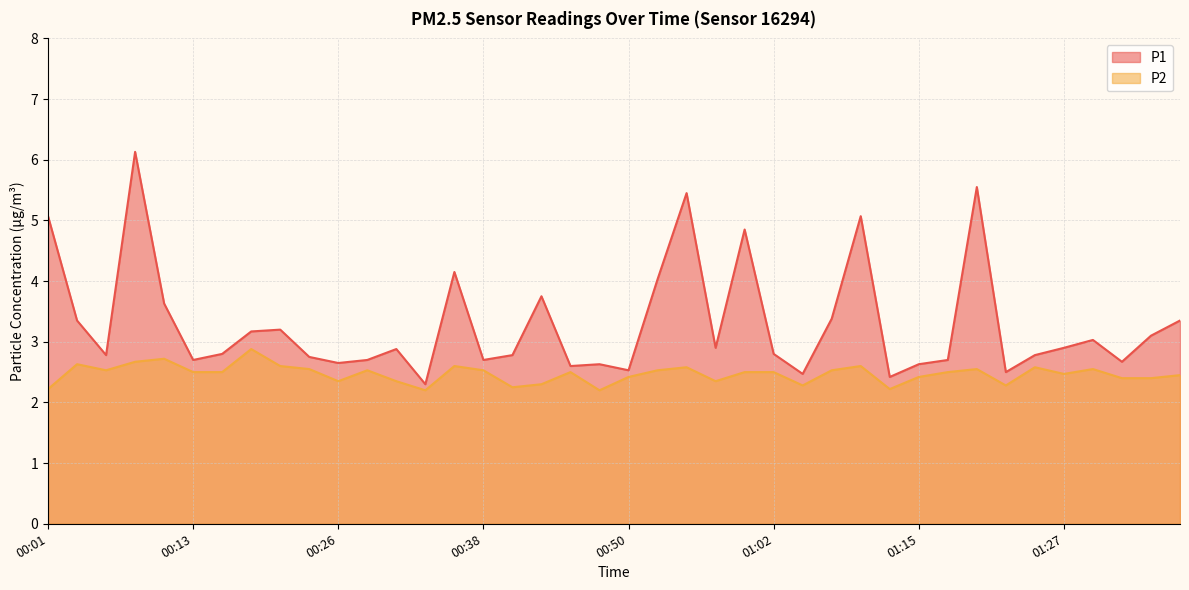

What are all the series names shown in the legend?

P1, P2